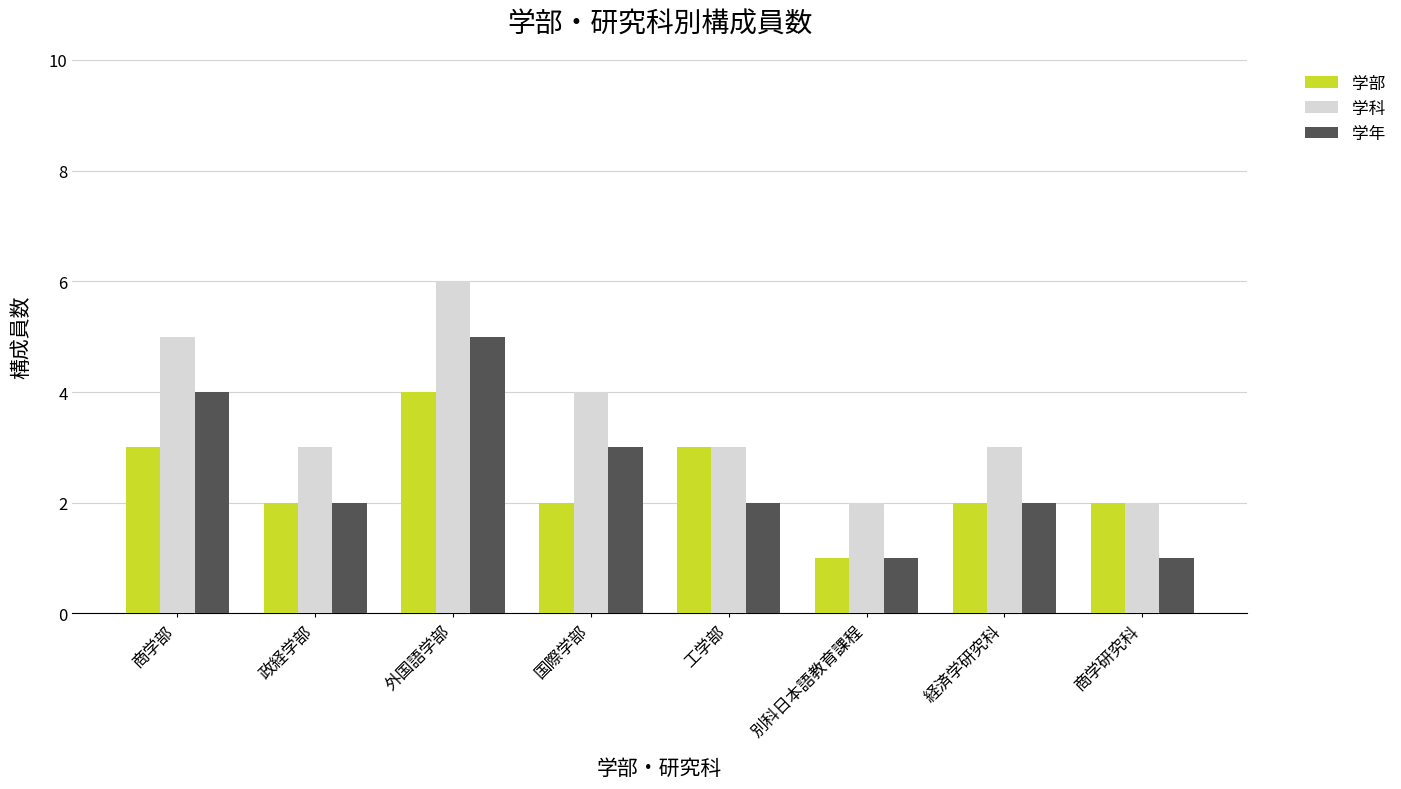

What is the minimum value shown in the chart?

1